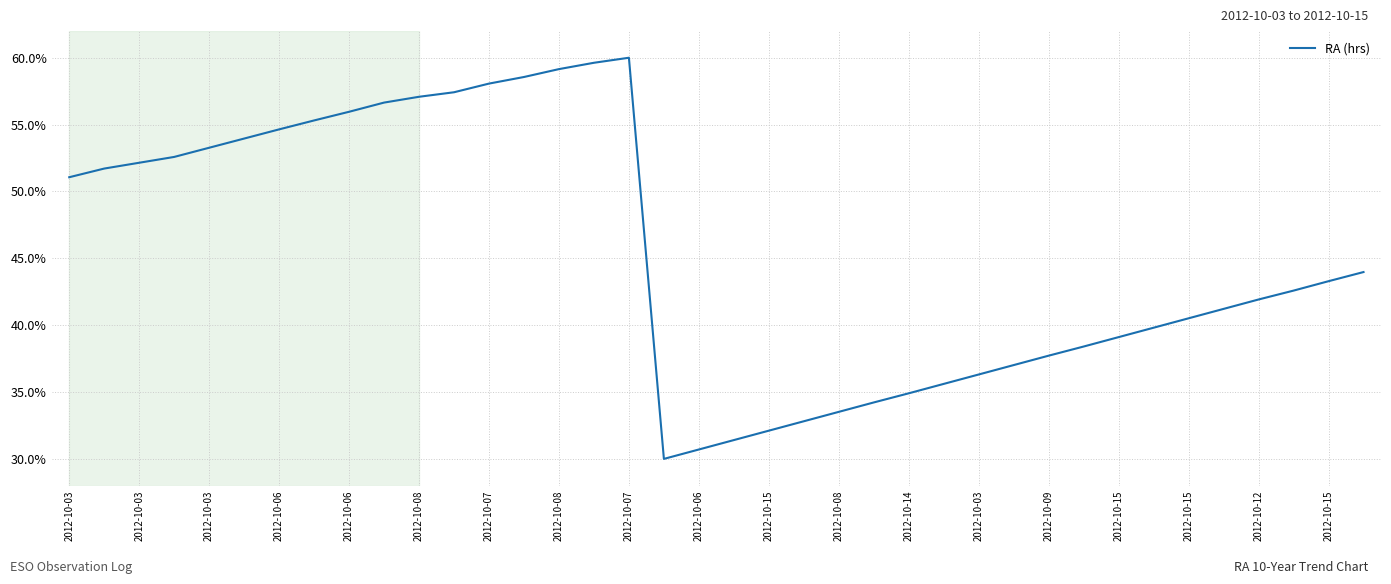

Reading left to right, list all the values displayed in this chart.

51.1	51.7	52.1	52.6	53.3	54.0	54.6	55.3	56.0	56.6	57.1	57.4	58.1	58.6	59.1	59.6	60.0	30.0	30.7	31.4	32.1	32.8	33.5	34.2	34.9	35.6	36.3	37.0	37.7	38.4	39.1	39.8	40.5	41.2	41.9	42.6	43.3	44.0